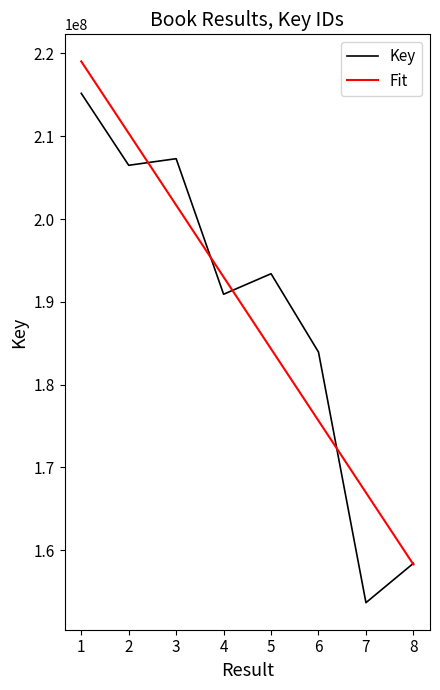

In Key, how many points are higher than both neighbors (excluding endpoints)?

2